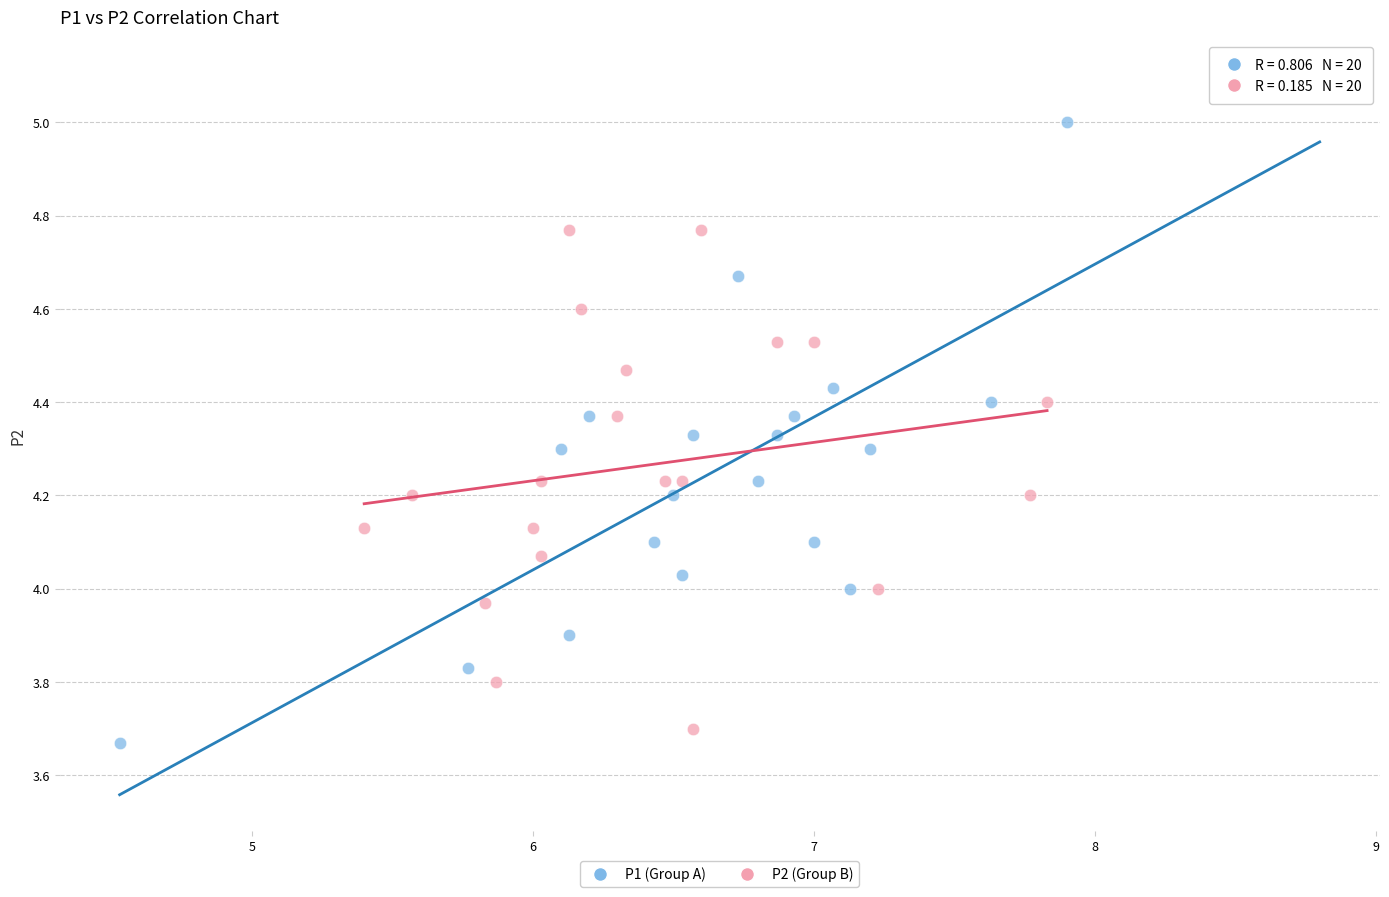

Which series contains the highest Y value?

P1 (Group A)